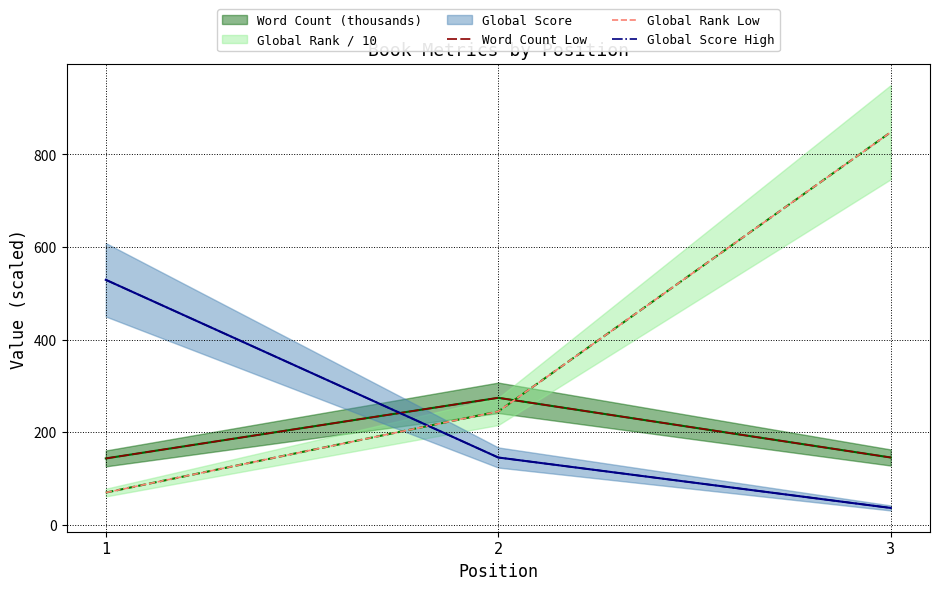

What is the total value across all series at 1?

741.2